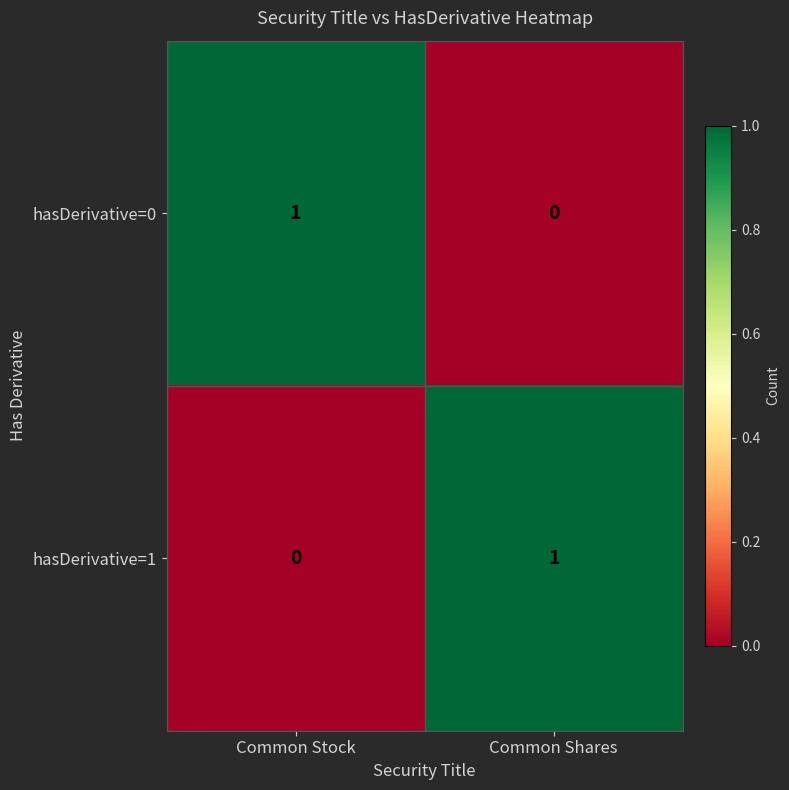

Which category has the highest value in the hasDerivative=0 series?

Common Stock